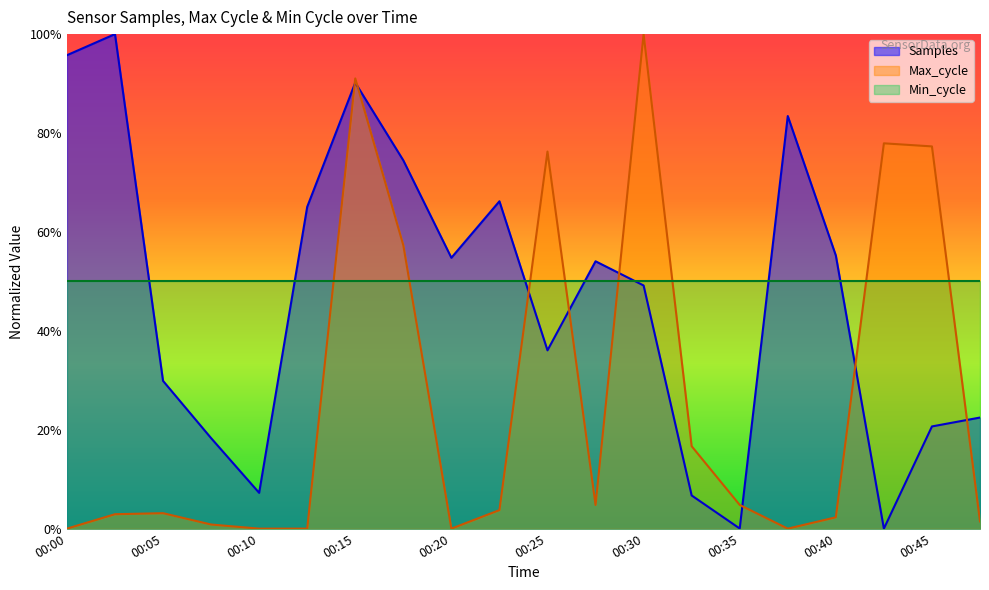

At which category does Max_cycle reach its first local valley?

00:20